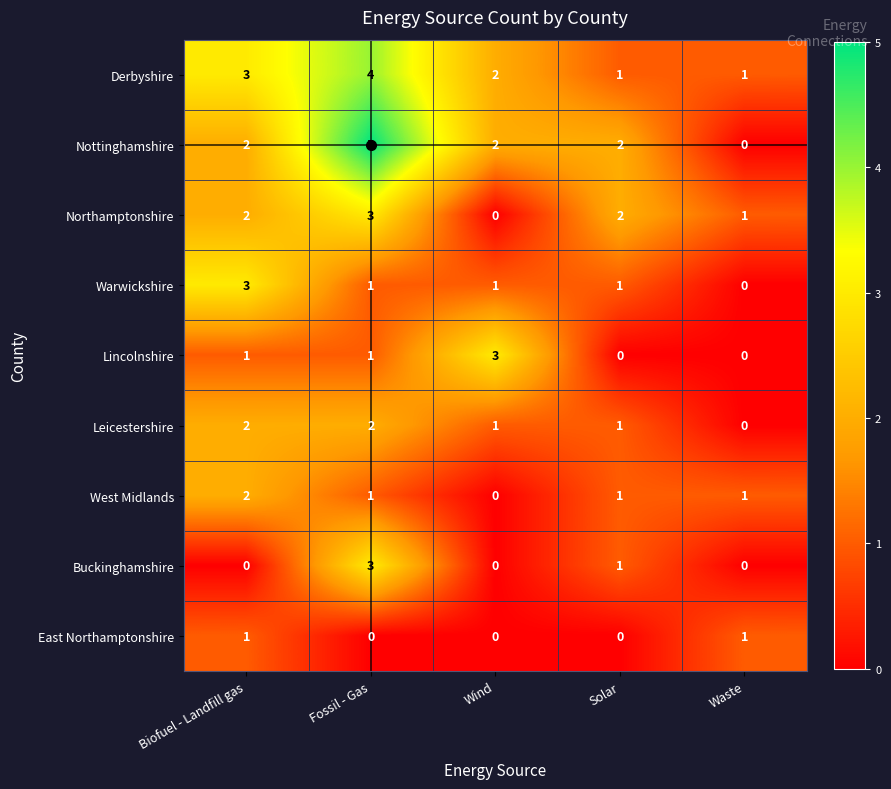

Count the Leicestershire values in the range 1 to 2.

4